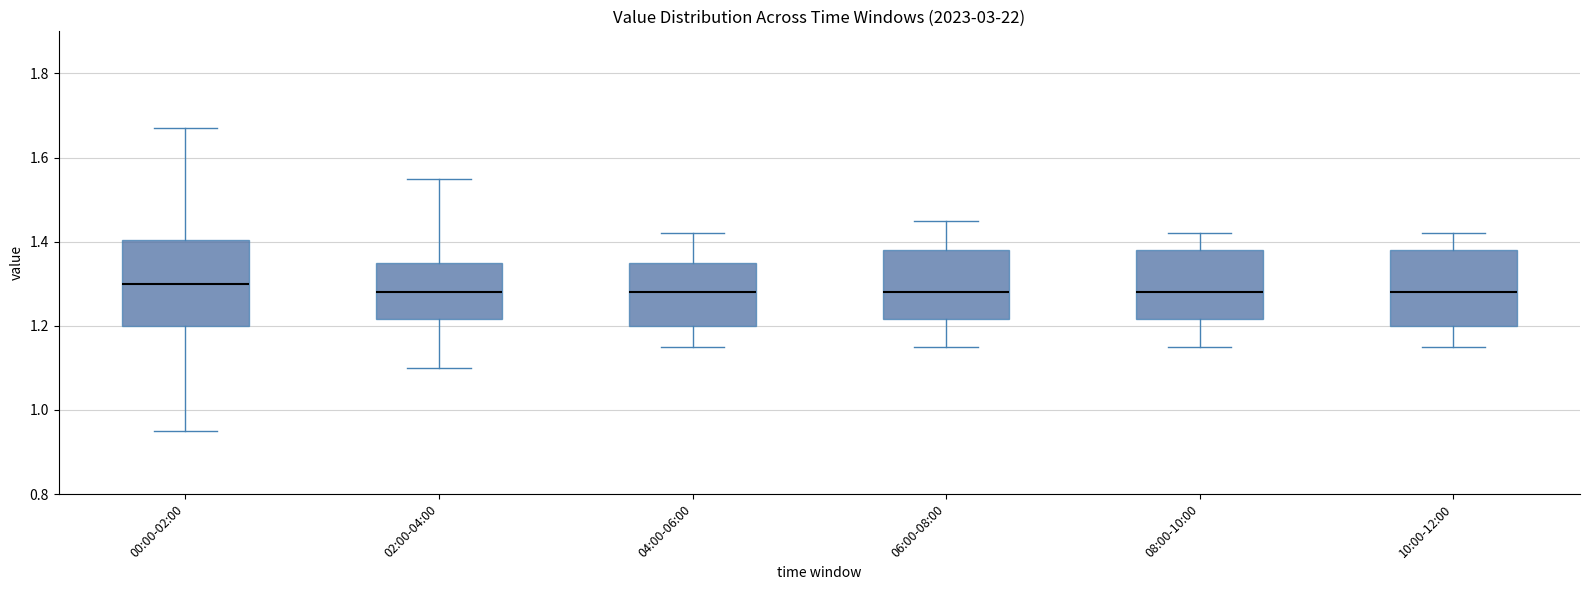

Where is the lower edge of the box for 10:00-12:00 on the y-axis? The values are not printed on the chart, so give them approximately, as read against the axis.

1.20